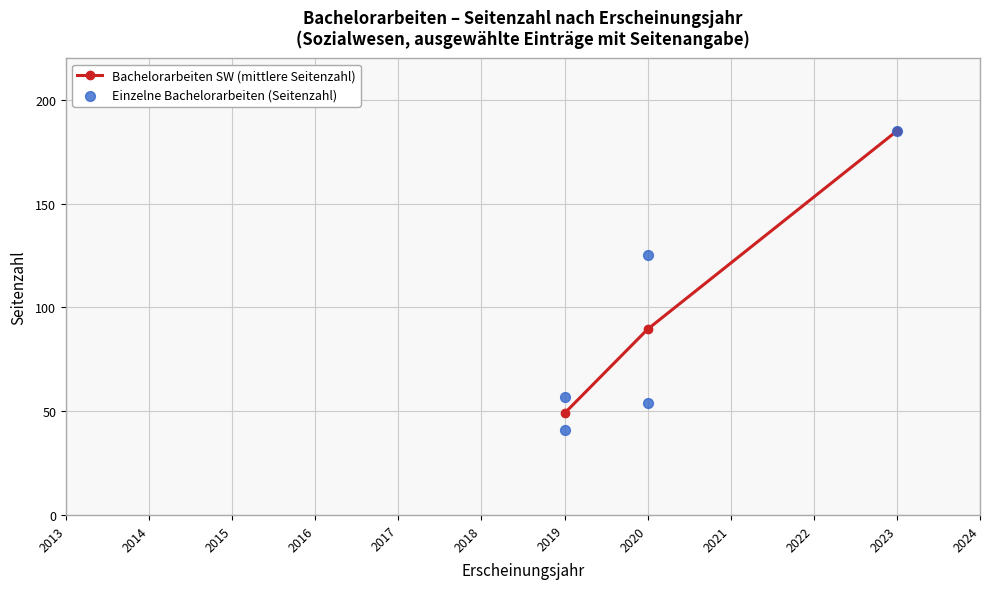

What is the highest value of the Bachelorarbeiten SW (mittlere Seitenzahl) series?

185.0